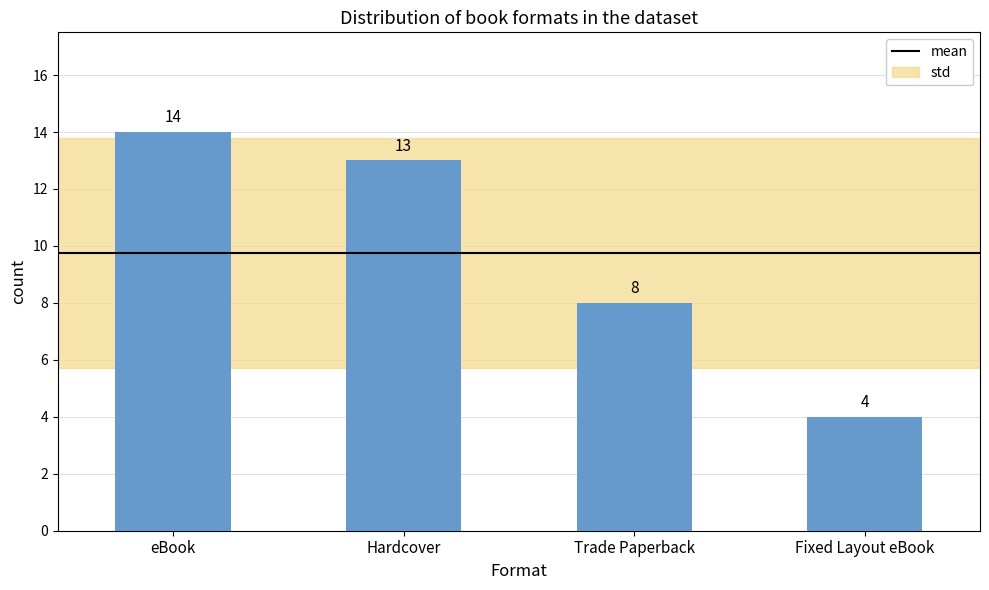

How many distinct data groups are displayed?

1